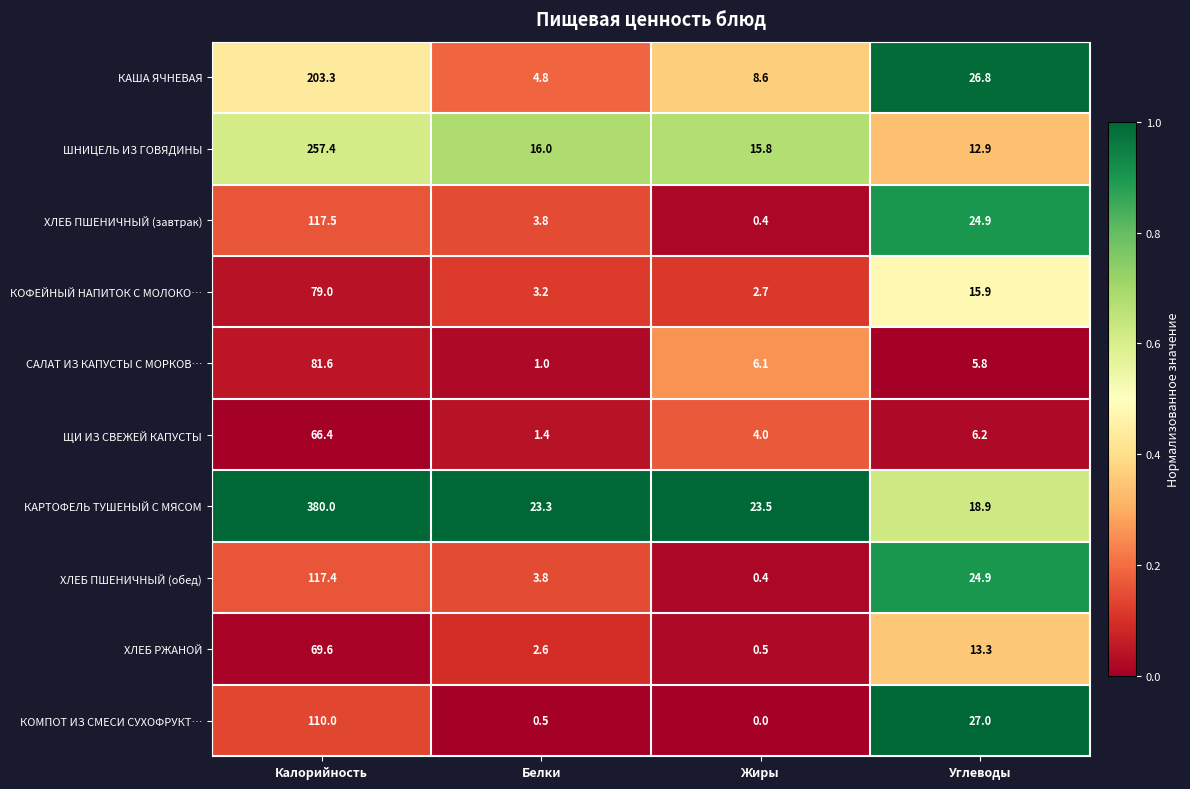

What is the difference between the second highest and second lowest values in the КОМПОТ ИЗ СМЕСИ СУХОФРУКТ… series?

26.5